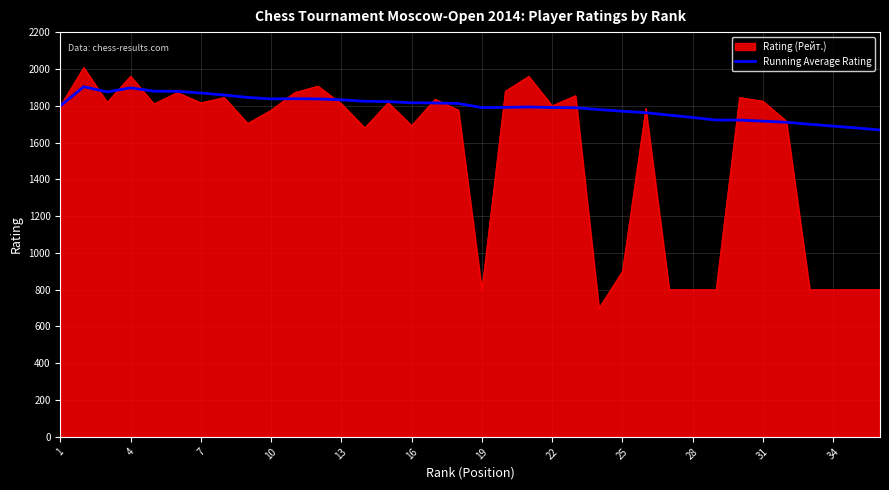

Which series has the largest range (max minus min)?

Rating (Рейт.)